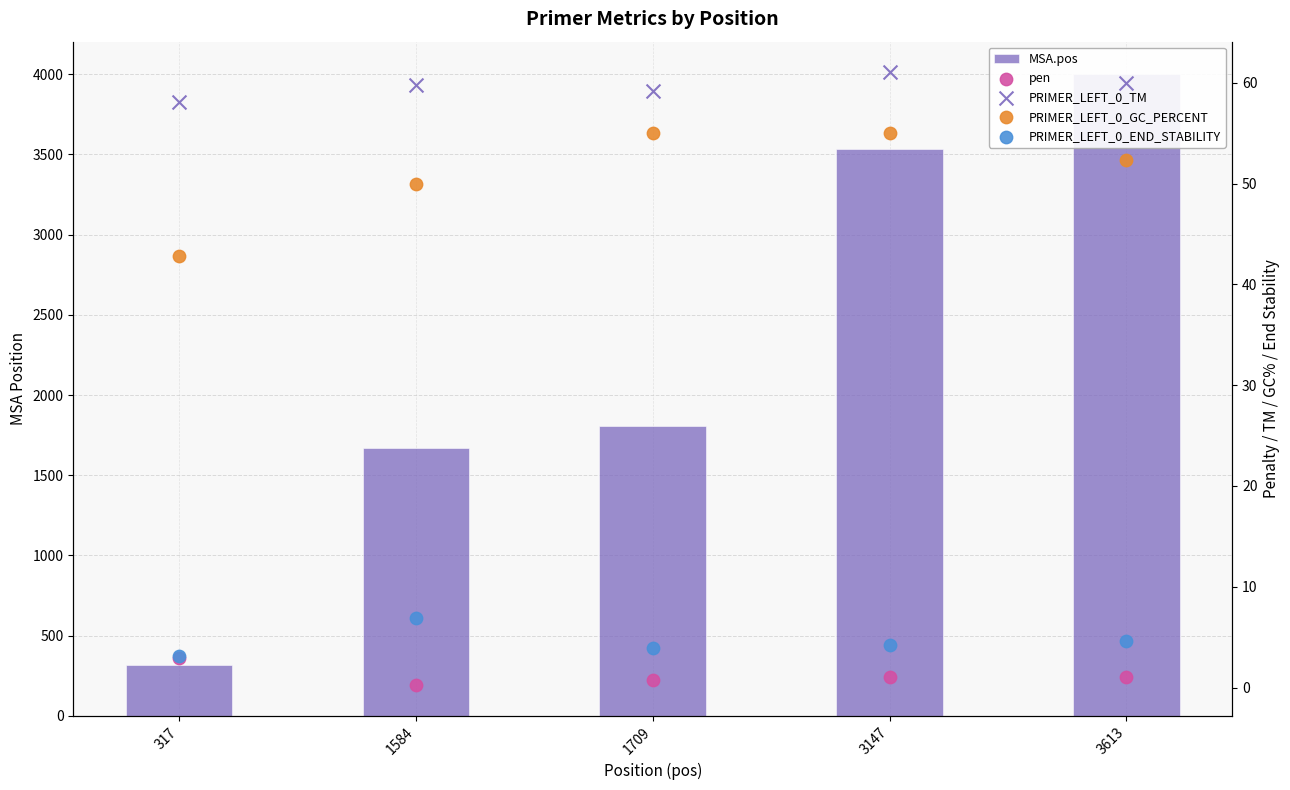

Which series reaches the minimum Y coordinate?

pen